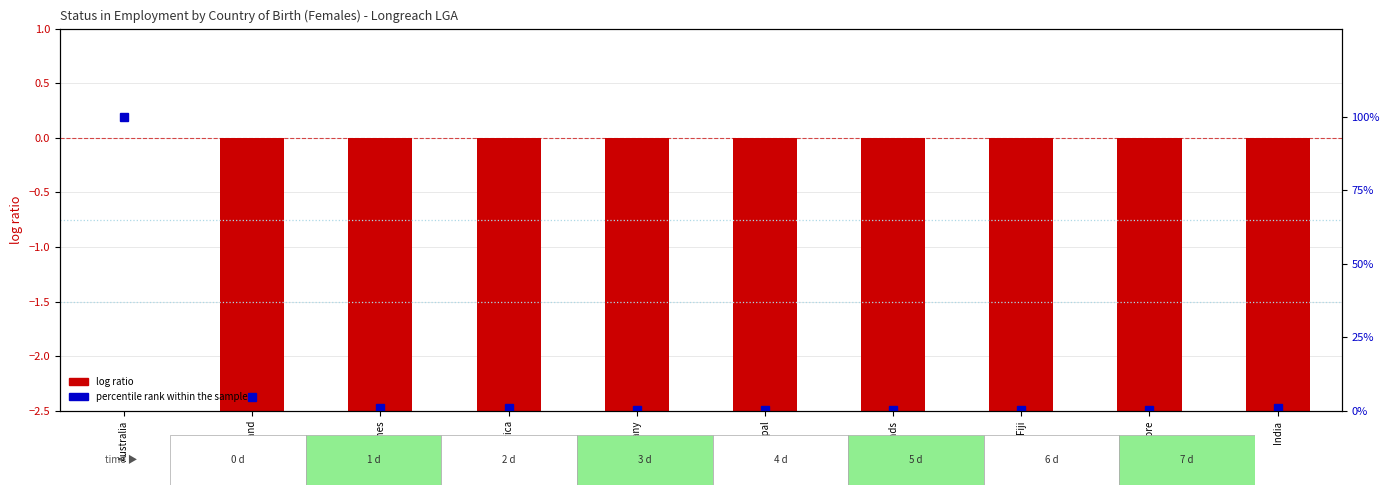

What is the sum of the percentile rank within the sample values at Philippines and Fiji?

1.4